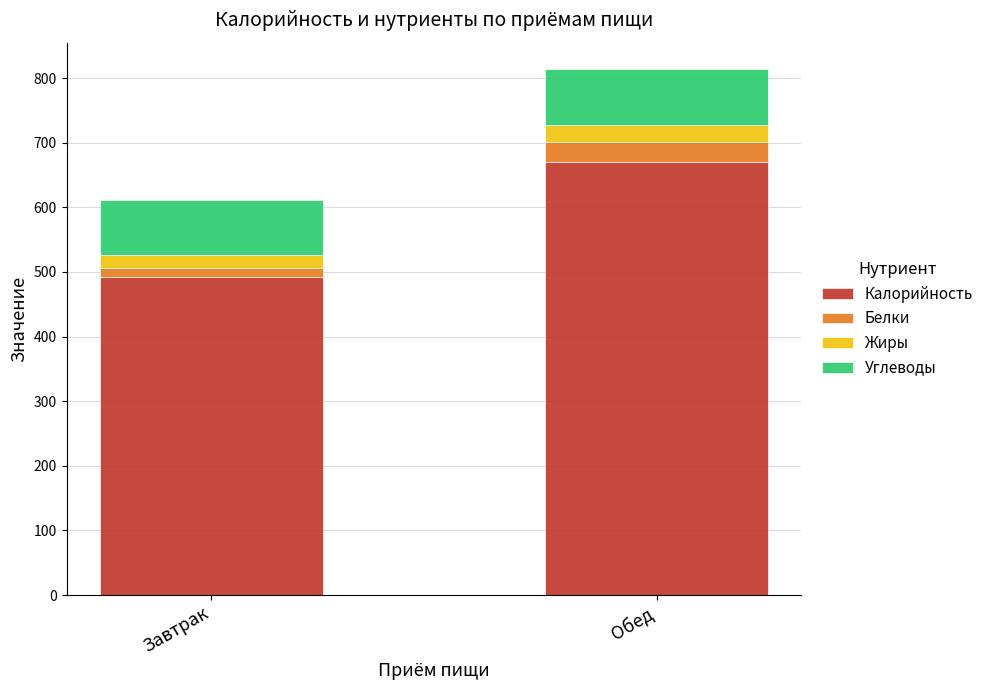

Rank the categories by Калорийность value from lowest to highest.

Завтрак, Обед